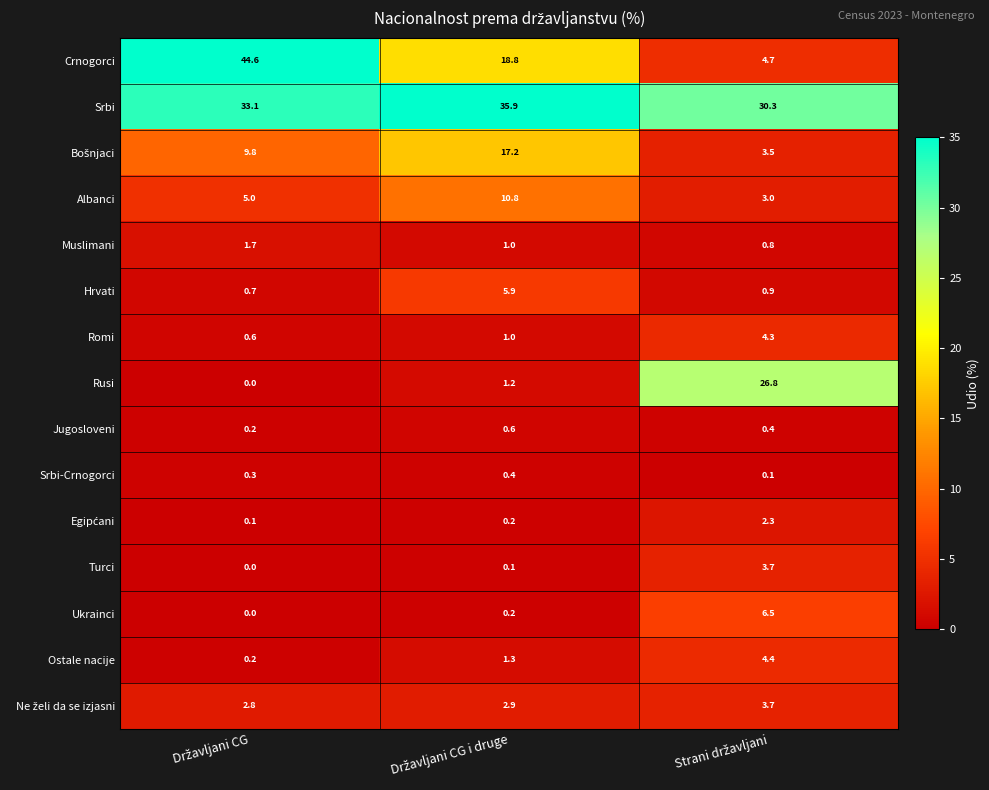

Which series has the largest range (max minus min)?

Crnogorci